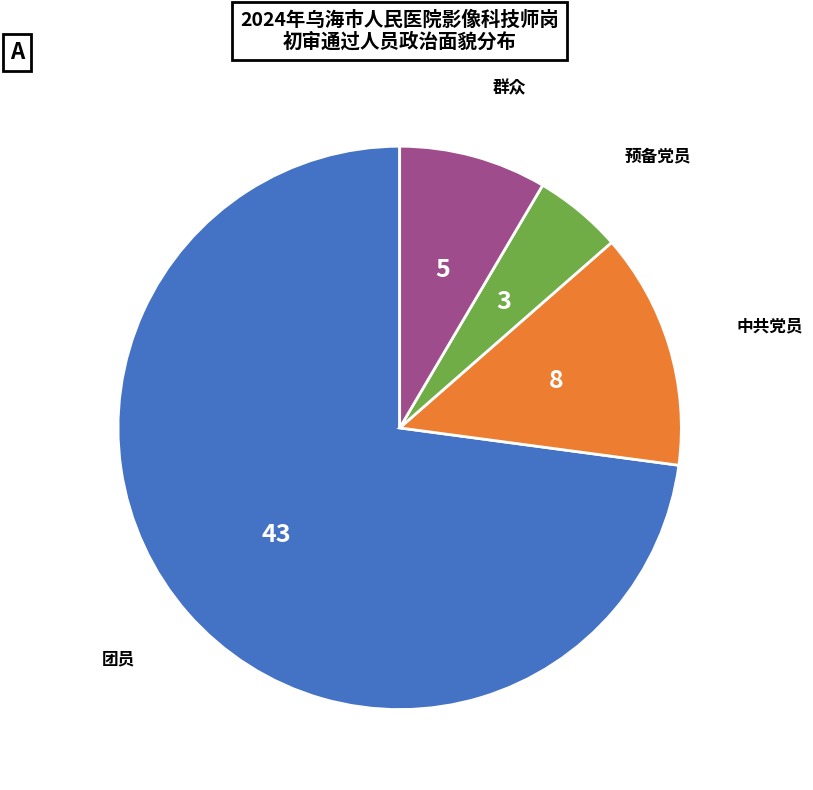

Do 团员 and 预备党员 together represent more than half of the pie?

Yes